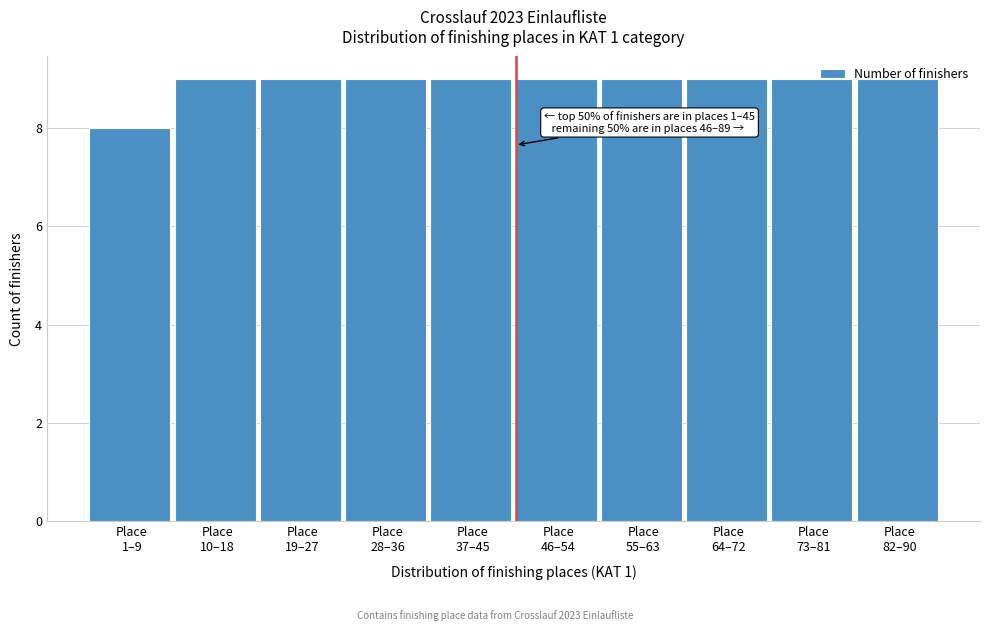

What is the value of the 1st bar from the left?

8